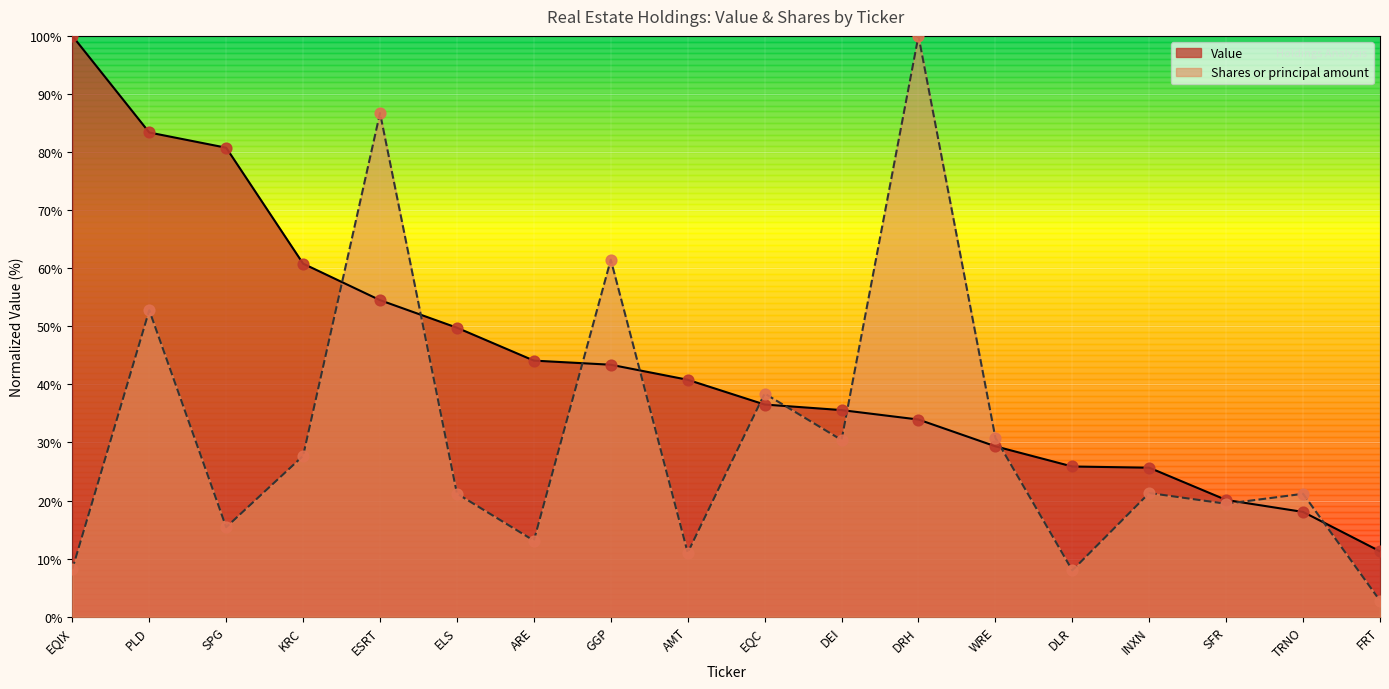

At which category is the sum across all series the highest?

ESRT